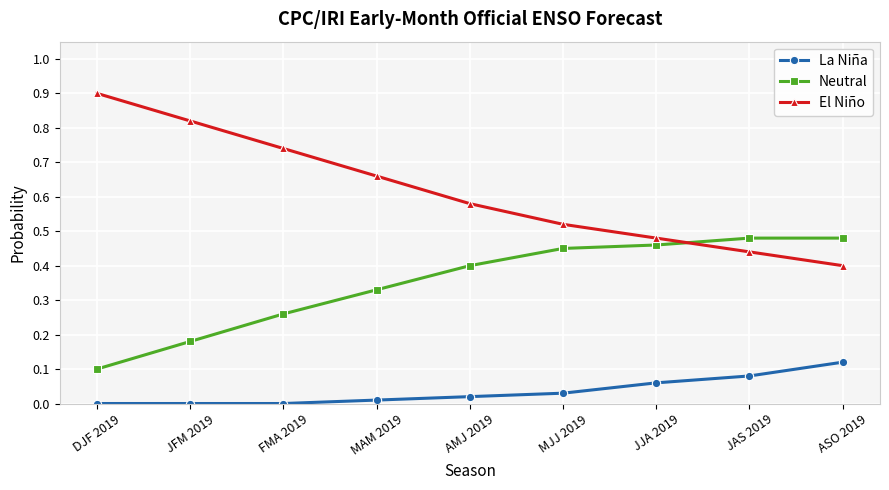

Where do El Niño and Neutral first cross each other?

JJA 2019 and JAS 2019